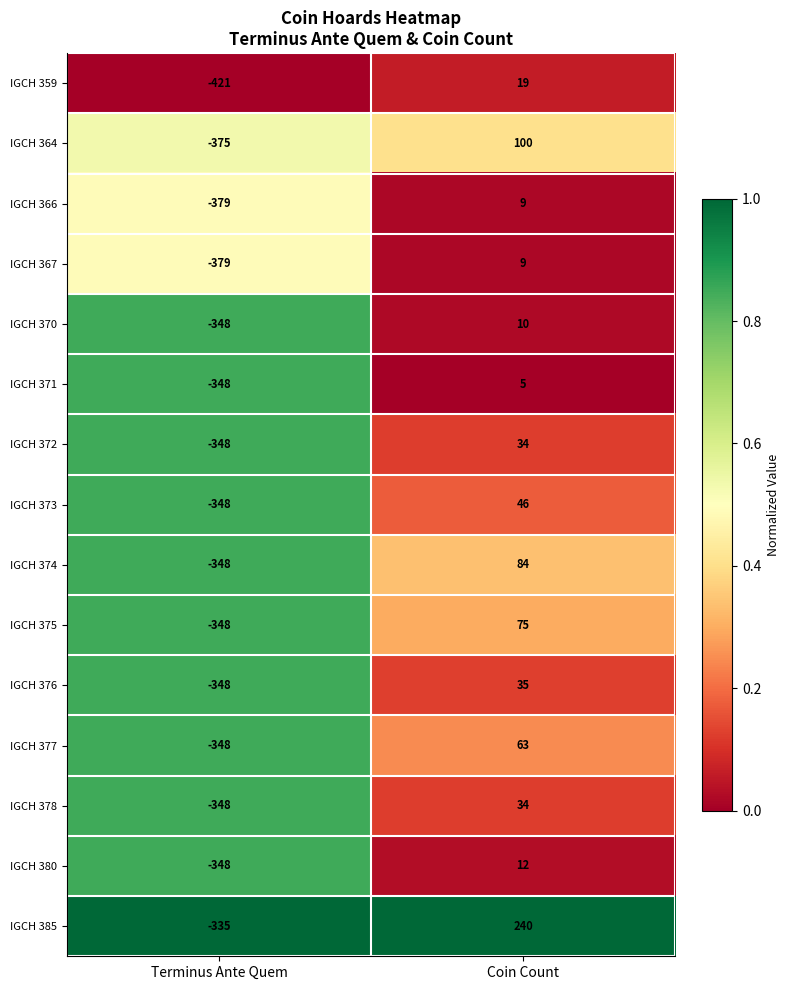

Is it true that IGCH 370 equals 17 at Coin Count?

False